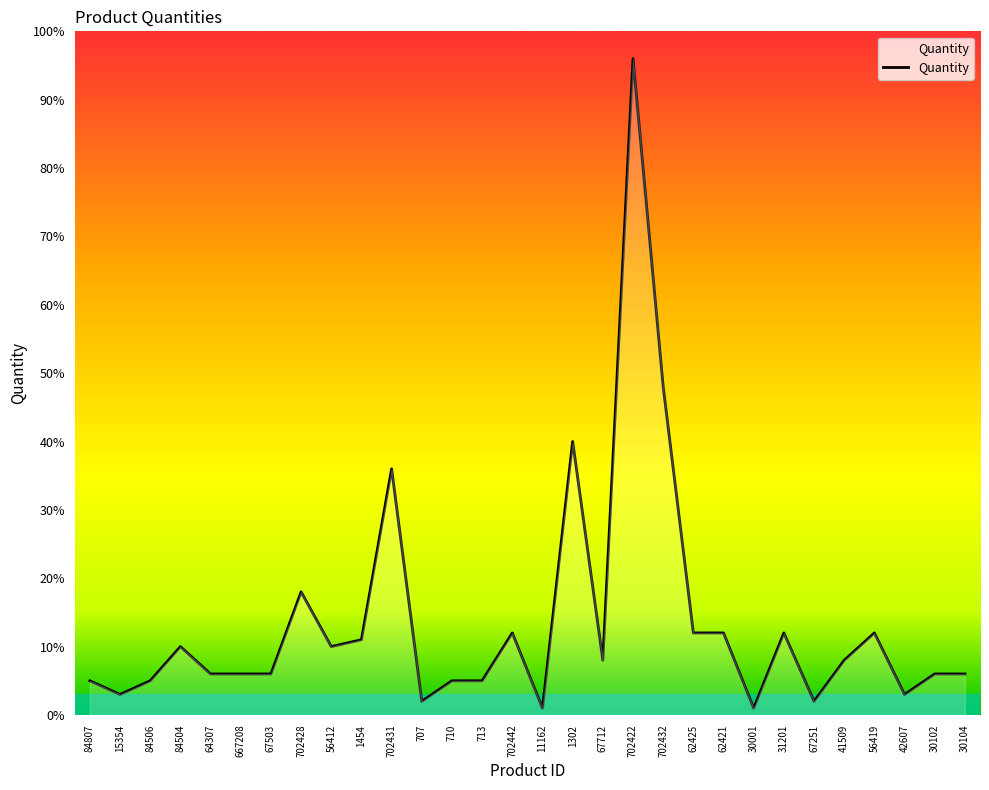

True or false: there are more than 1 points higher than both neighbors.

True